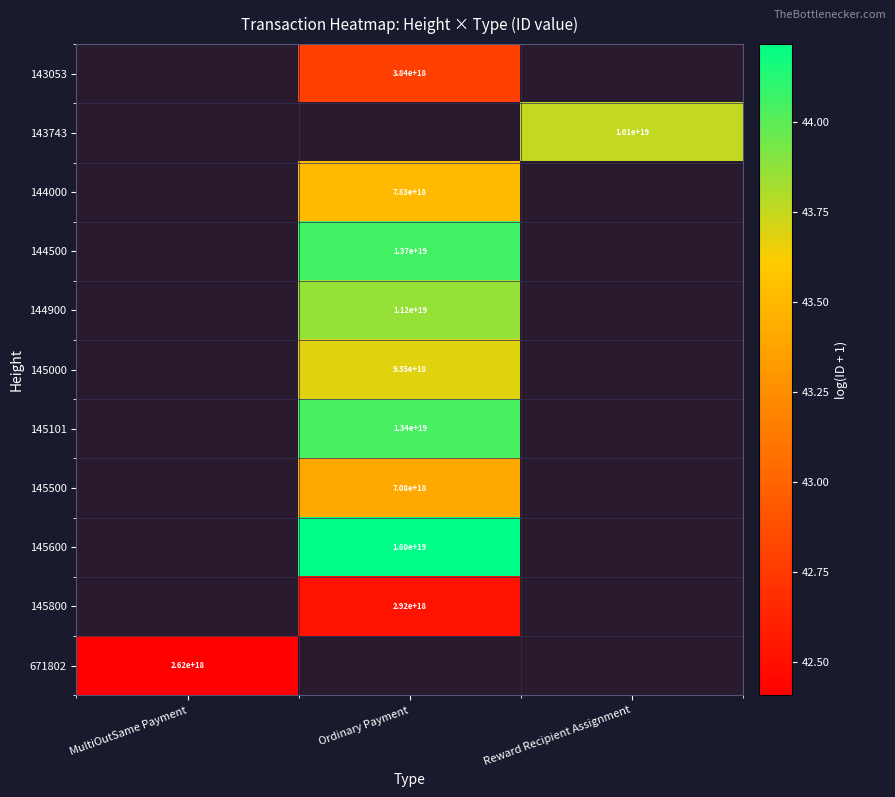

Which label corresponds to the smallest value in the chart?

MultiOutSame Payment